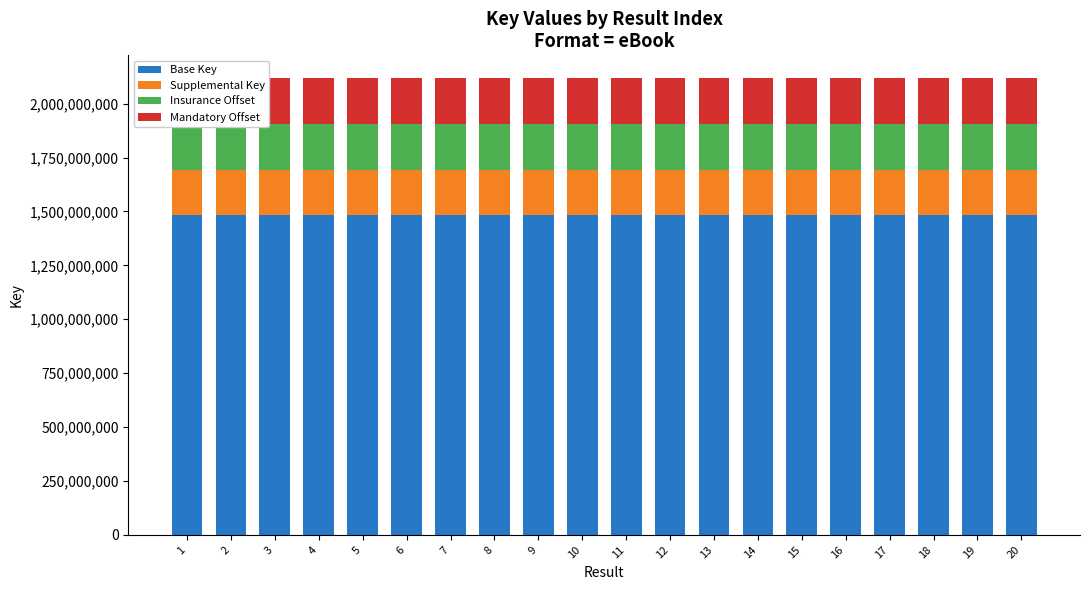

The value of Base Key at 2 is 1482506351.2. True or false?

True